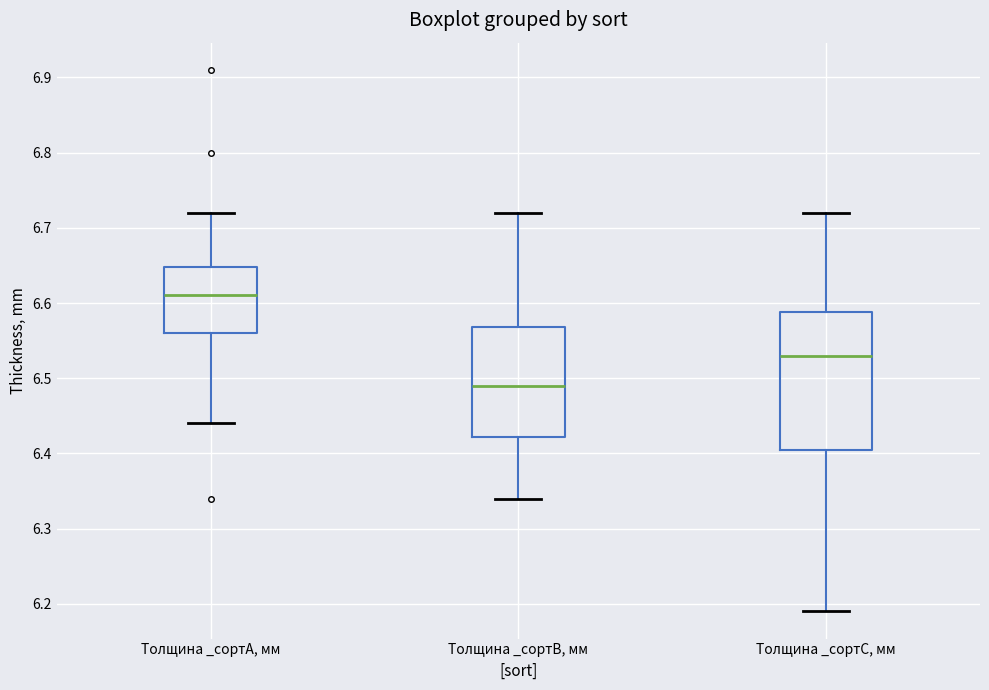

Reading left to right, read every box against the y-axis: the position of its median line, the range the box covers, and the ends of its whiskers. The values are not printed on the chart, so give them approximately, as read against the axis.

Толщина _сортA, мм: median 6.61, box 6.56 to 6.65, whiskers 6.44 to 6.72
Толщина _сортB, мм: median 6.49, box 6.42 to 6.57, whiskers 6.34 to 6.72
Толщина _сортC, мм: median 6.53, box 6.41 to 6.59, whiskers 6.19 to 6.72